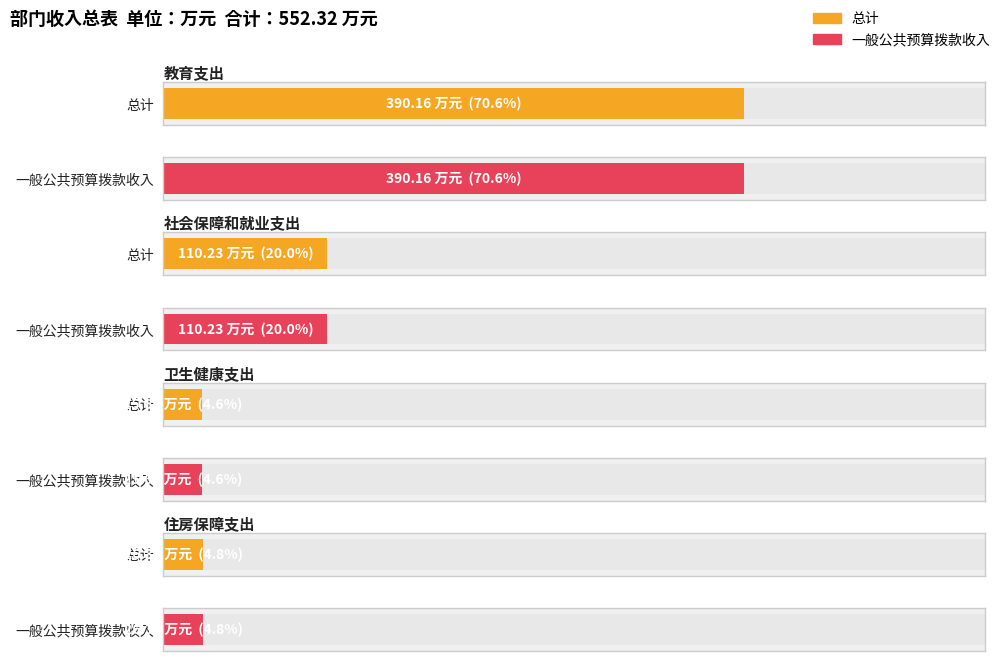

At which label does 一般公共预算拨款收入 first exceed 110?

教育支出